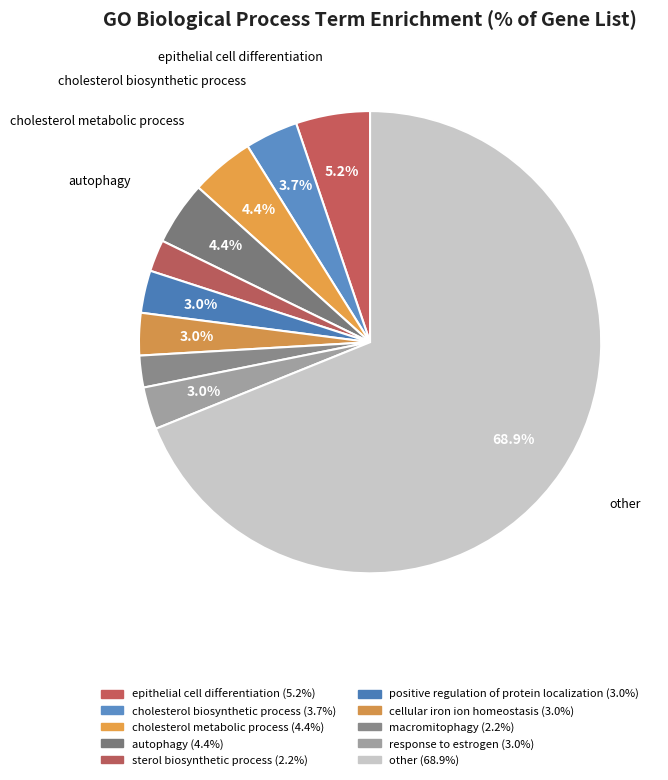

Count the number of slices in the pie.

10